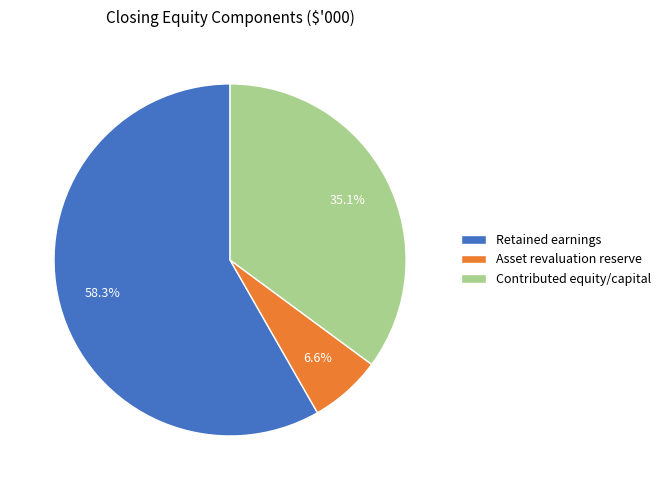

Do Contributed equity/capital and Asset revaluation reserve together represent more than half of the pie?

No